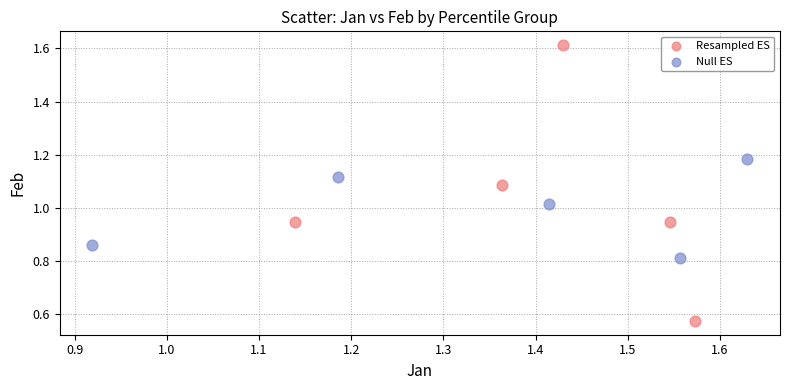

Which series reaches the maximum Y coordinate?

Resampled ES